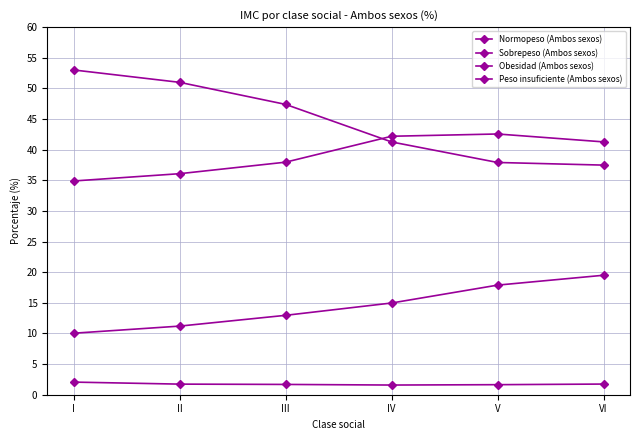

Which series has the widest spread of values?

Normopeso (Ambos sexos)